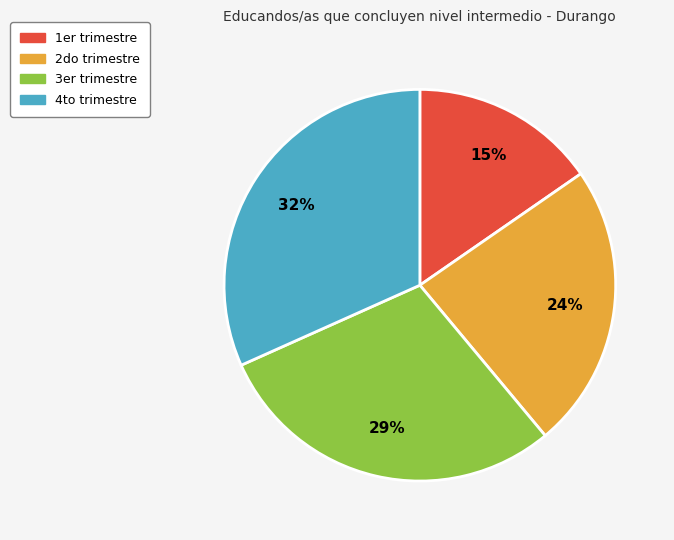

To the nearest percent, what is the difference between the 3er trimestre and 1er trimestre slice percentages?

14%